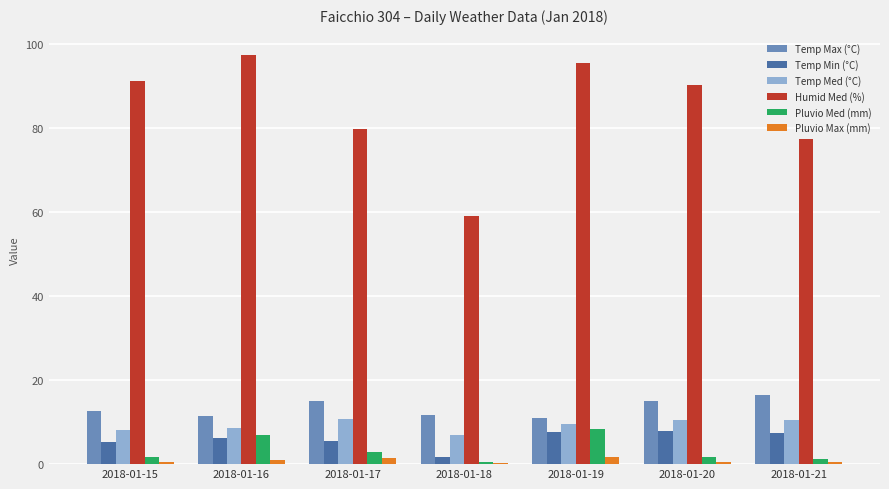

Are the bars grouped side by side (vs. stacked)?

Yes